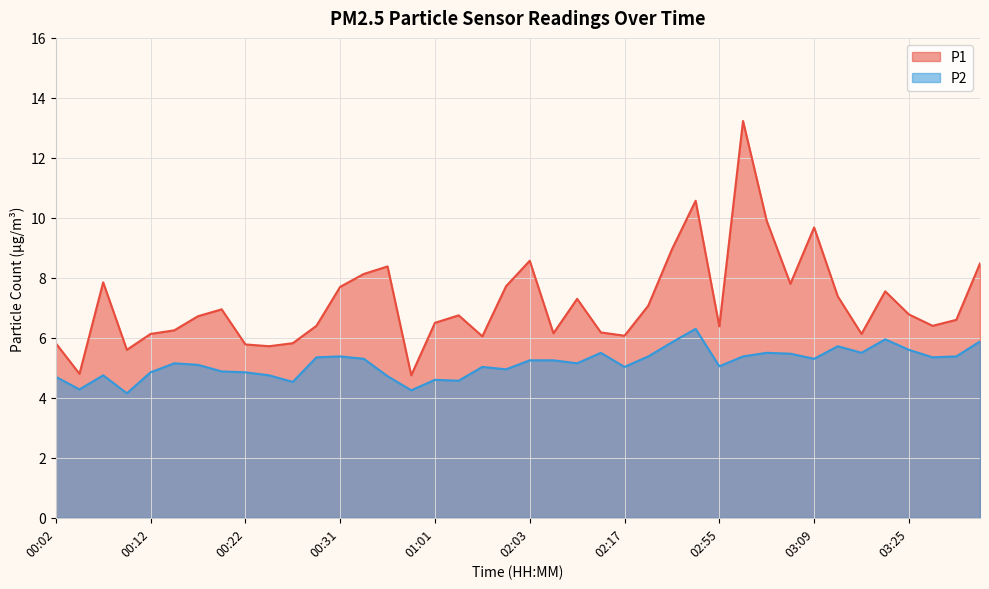

The P2 series shows 2.8 at 03:00. True or false?

False